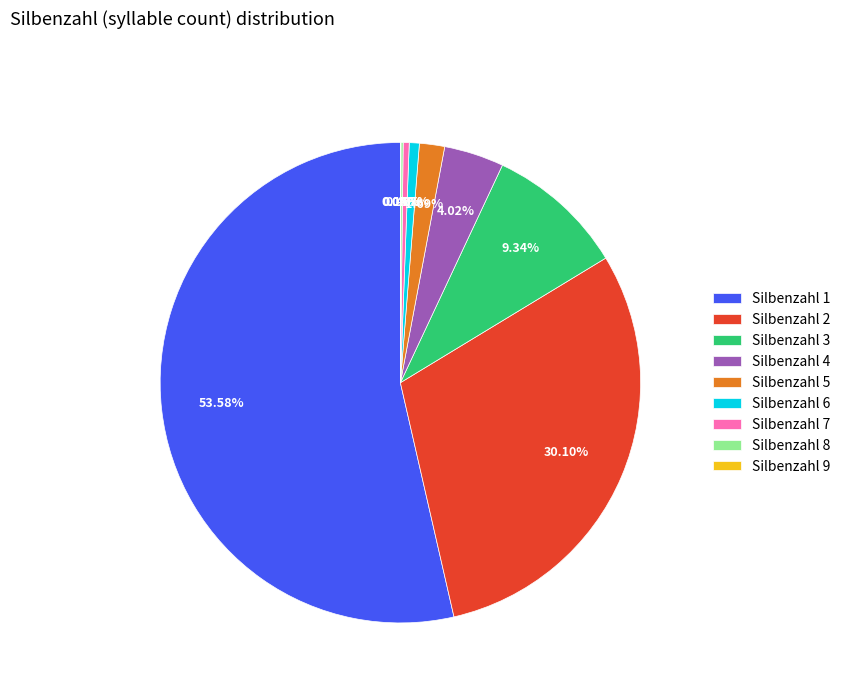

To the nearest percent, what is the difference between the largest and smallest slice percentages?

54%